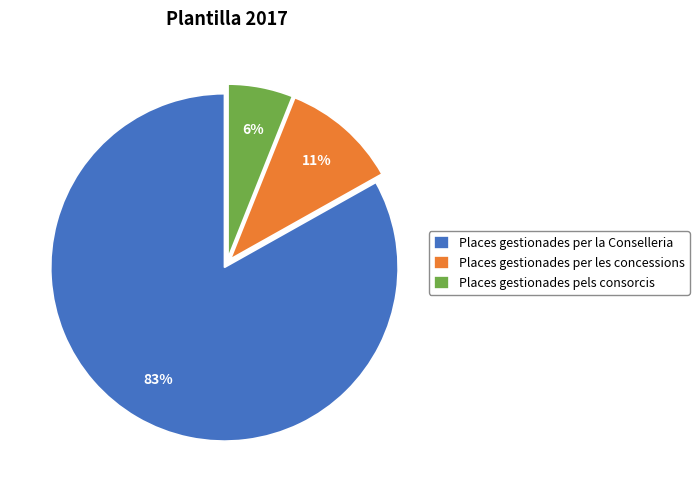

To the nearest percent, what is the combined percentage of Places gestionades per la Conselleria and Places gestionades pels consorcis?

89%